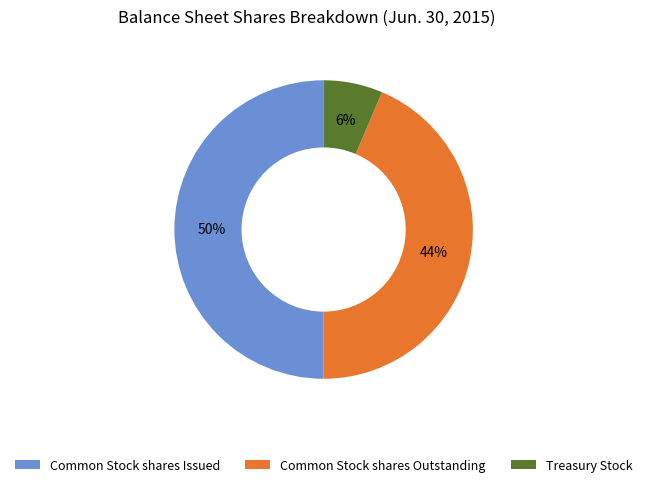

To the nearest percent, what is the difference between the largest and smallest slice percentages?

44%